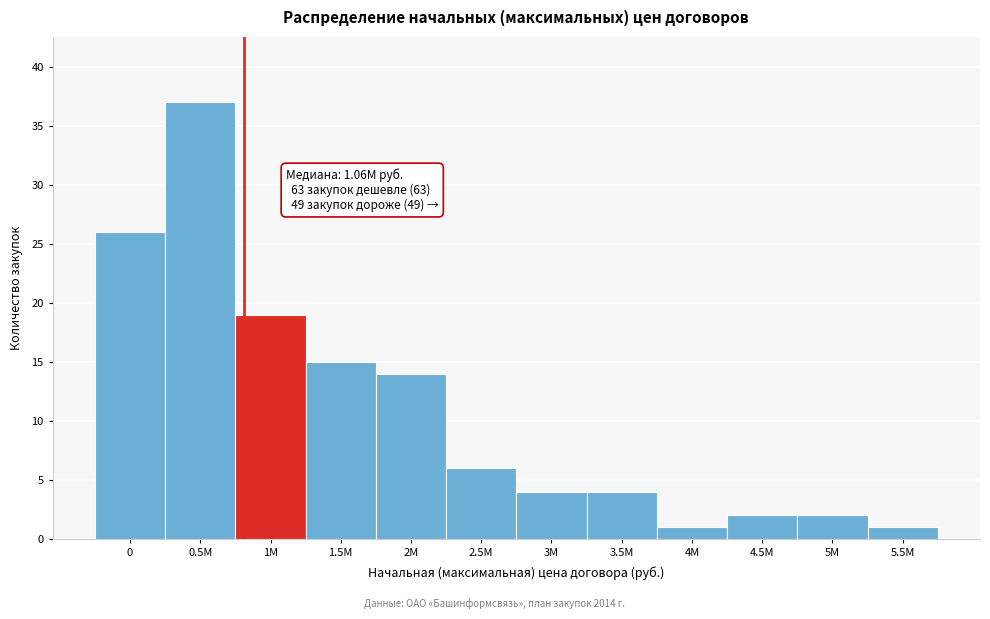

Reading right to left, extract all data points from this chart.

1	2	2	1	4	4	6	14	15	19	37	26